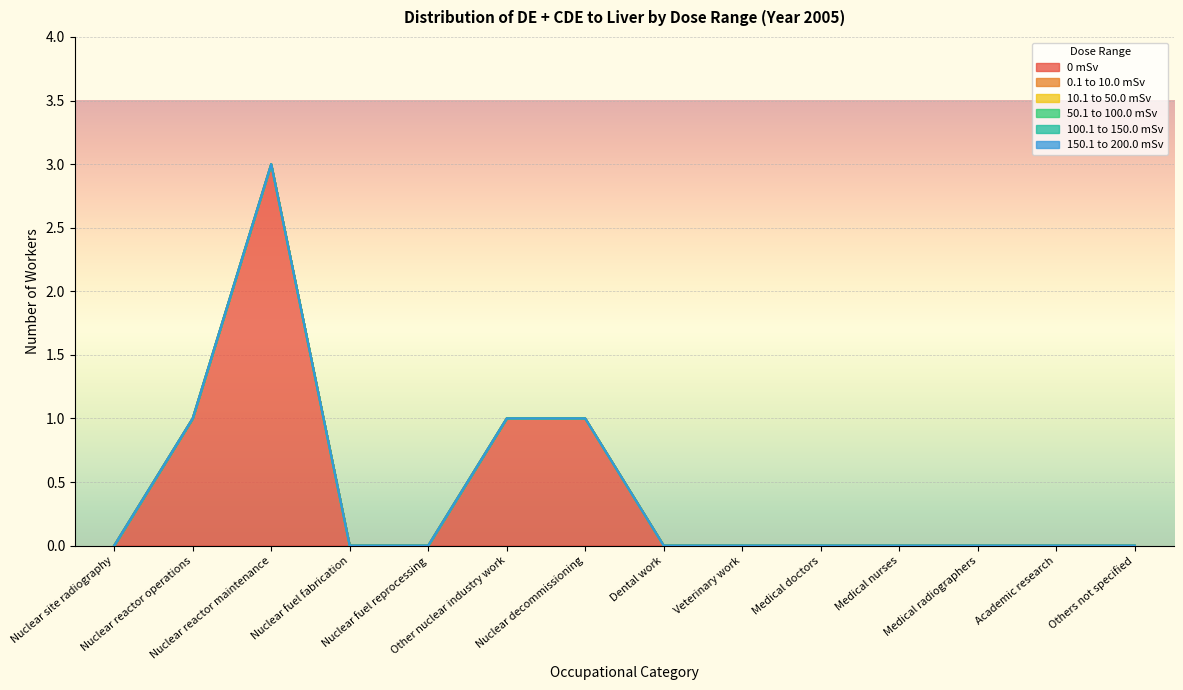

Reading left to right, what are all the values shown in this chart?

0 mSv: 0	1	3	0	0	1	1	0	0	0	0	0	0	0
0.1 to 10.0 mSv: 0	0	0	0	0	0	0	0	0	0	0	0	0	0
10.1 to 50.0 mSv: 0	0	0	0	0	0	0	0	0	0	0	0	0	0
50.1 to 100.0 mSv: 0	0	0	0	0	0	0	0	0	0	0	0	0	0
100.1 to 150.0 mSv: 0	0	0	0	0	0	0	0	0	0	0	0	0	0
150.1 to 200.0 mSv: 0	0	0	0	0	0	0	0	0	0	0	0	0	0